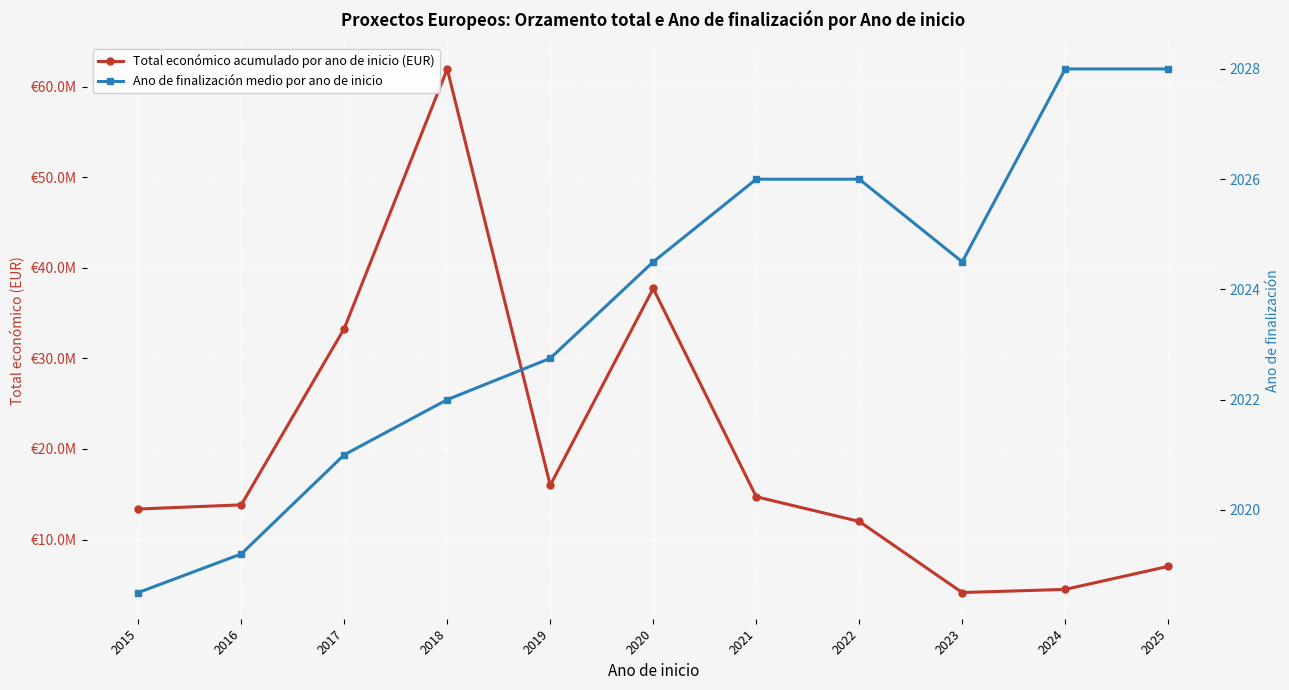

What is the minimum value shown in the chart?

2018.5